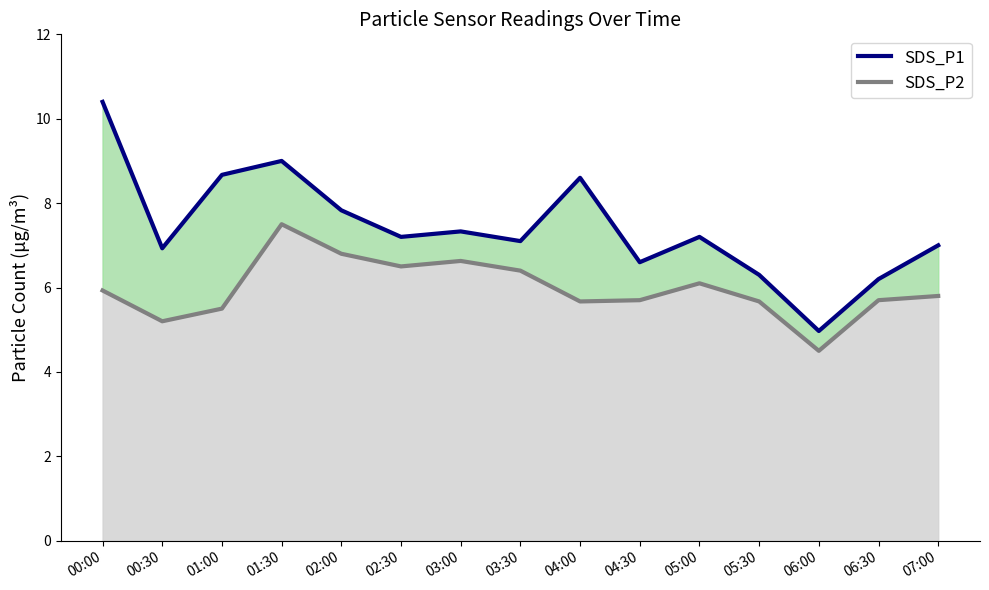

Where is SDS_P2 nearest to the value 6?

00:00